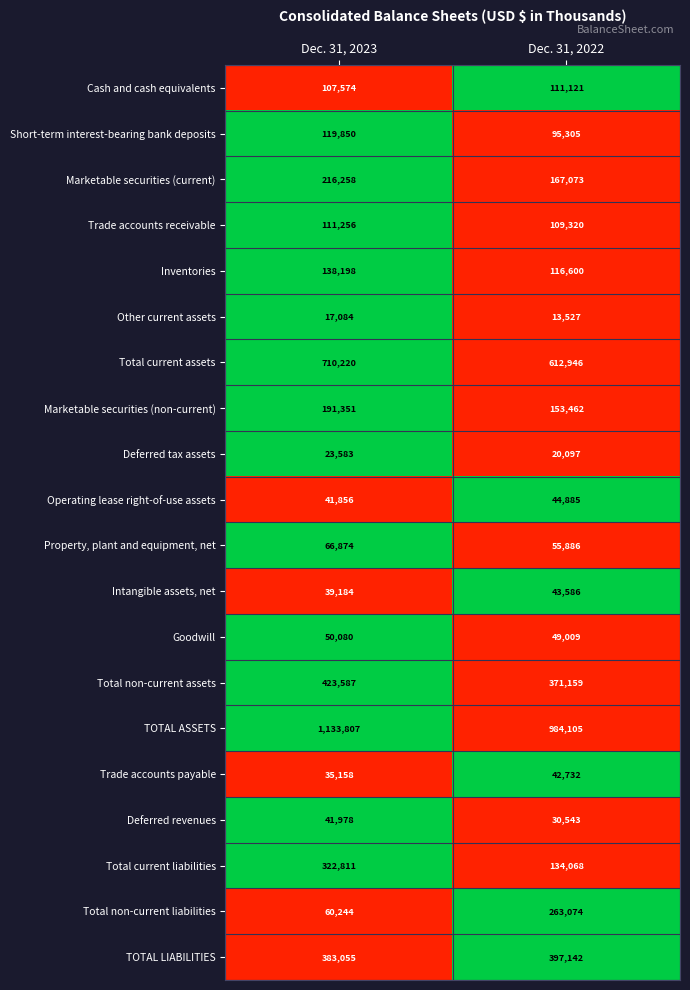

What is the total value across all series at Dec. 31, 2022?

3815640